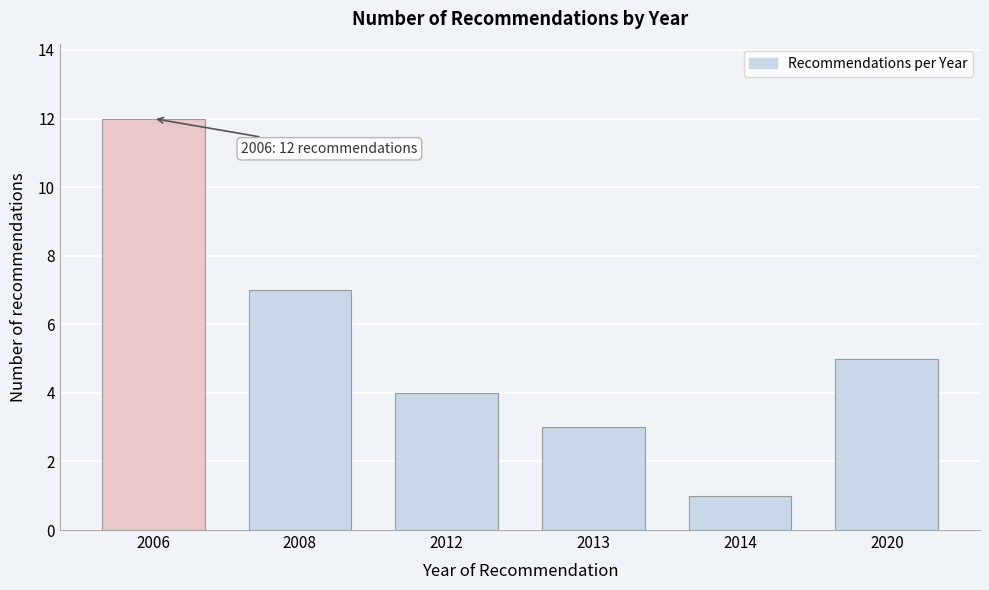

Reading right to left, what are all the values shown in this chart?

5	1	3	4	7	12